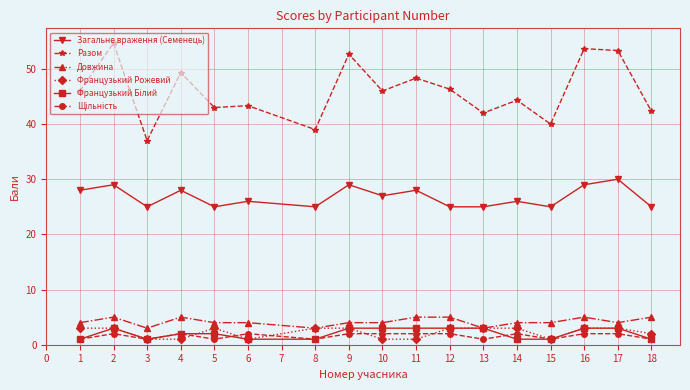

What is the value of the Загальне враження (Семенець) point at the 9th from the left?

27.0